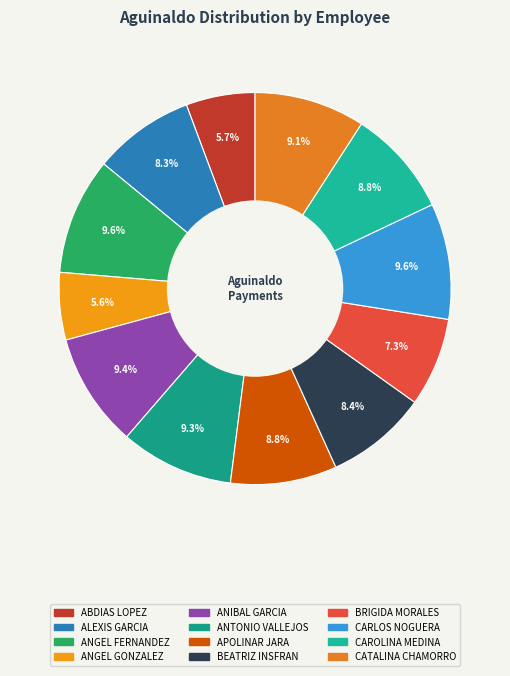

How many segments does this pie chart have?

12